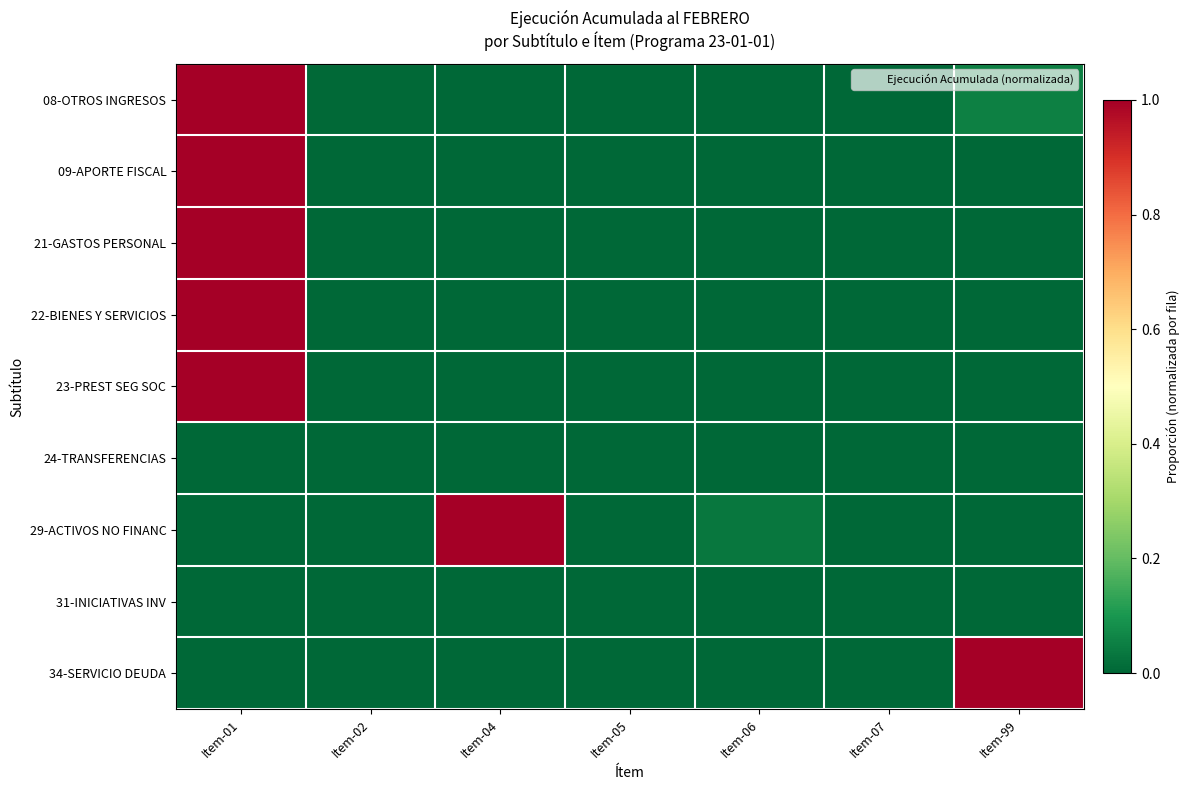

At which category is the sum across all series the highest?

Item-01